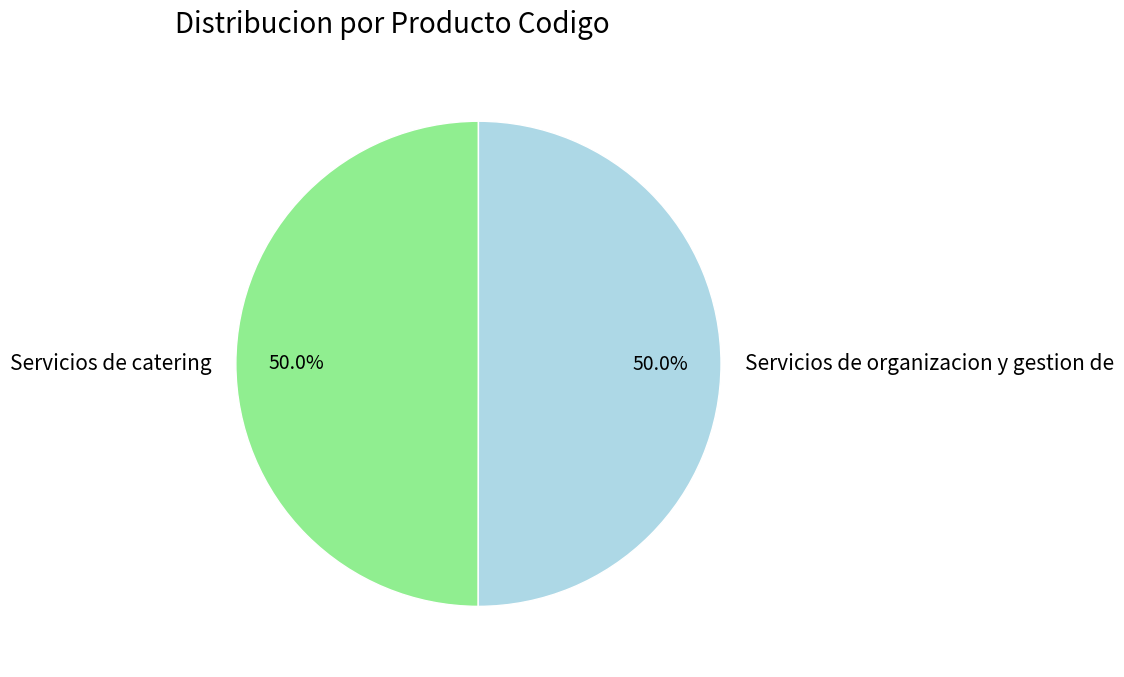

How much of the chart is everything except Servicios de organizacion y gestion de?

50.0%